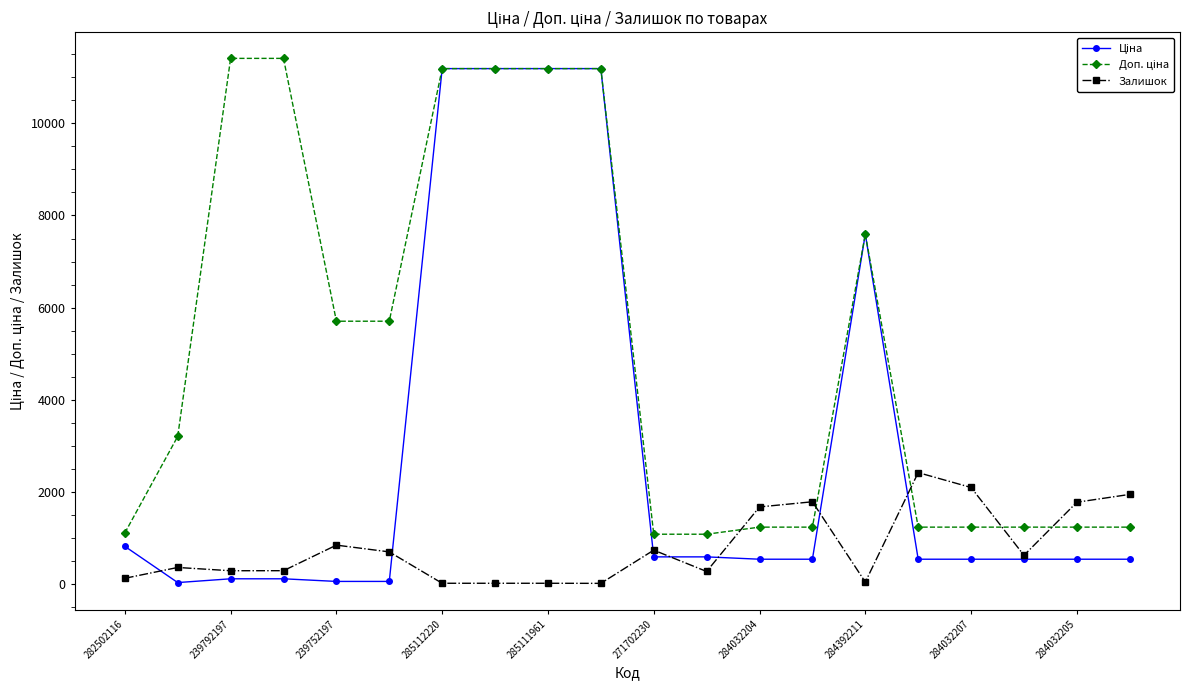

What is the value of the Залишок point at the 6th from the left?

698.0